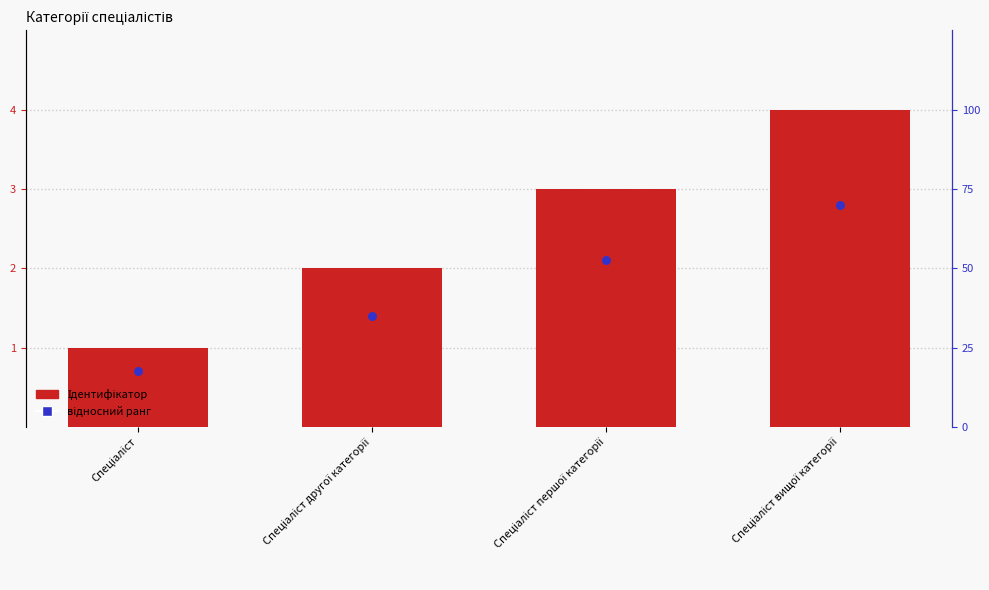

Which series has the largest total across all categories?

Ідентифікатор